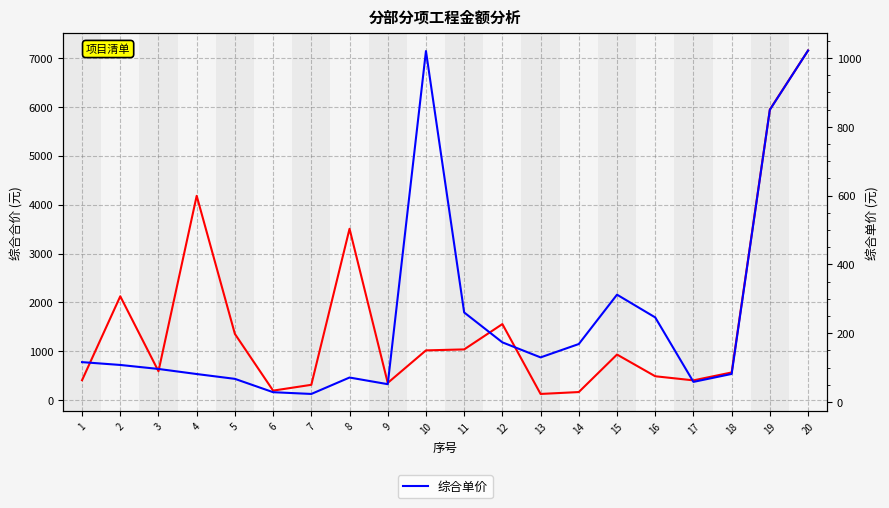

What is the sum of all 综合合价 values?

32458.4